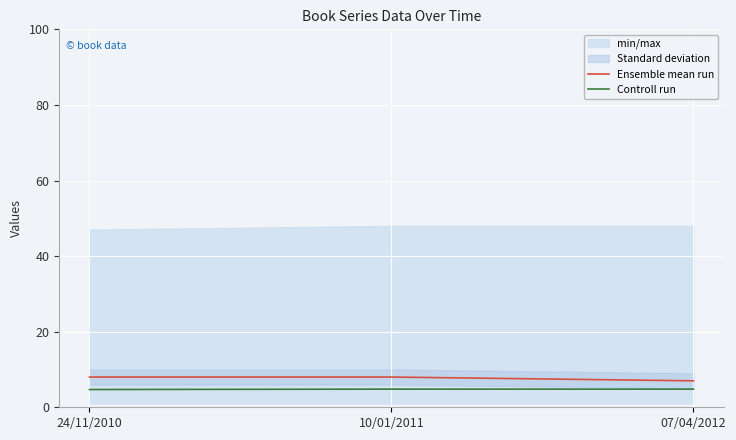

Which category has the highest value in the Controll run series?

10/01/2011